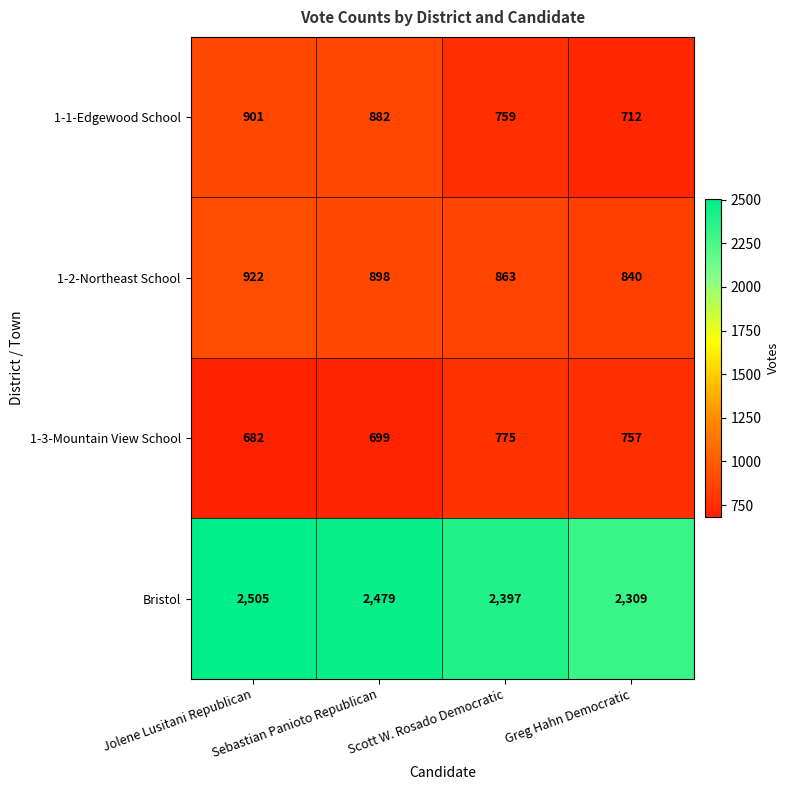

At which category is the sum across all series the highest?

Jolene Lusitani Republican